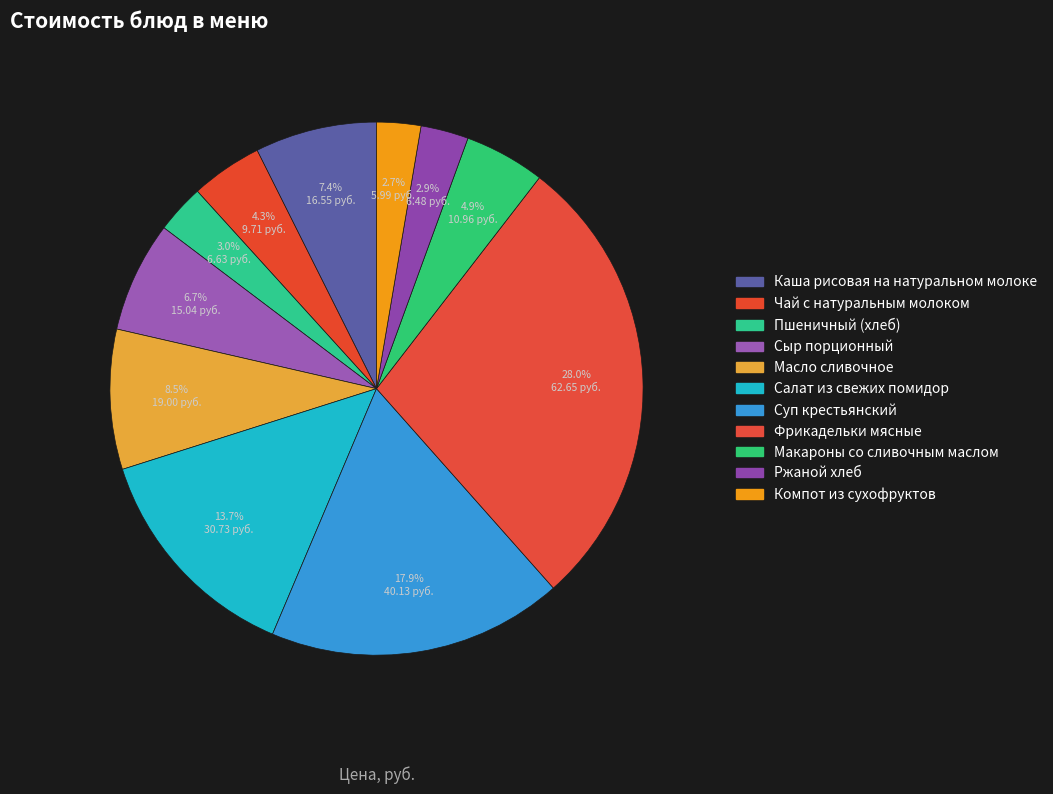

Count the number of slices in the pie.

11